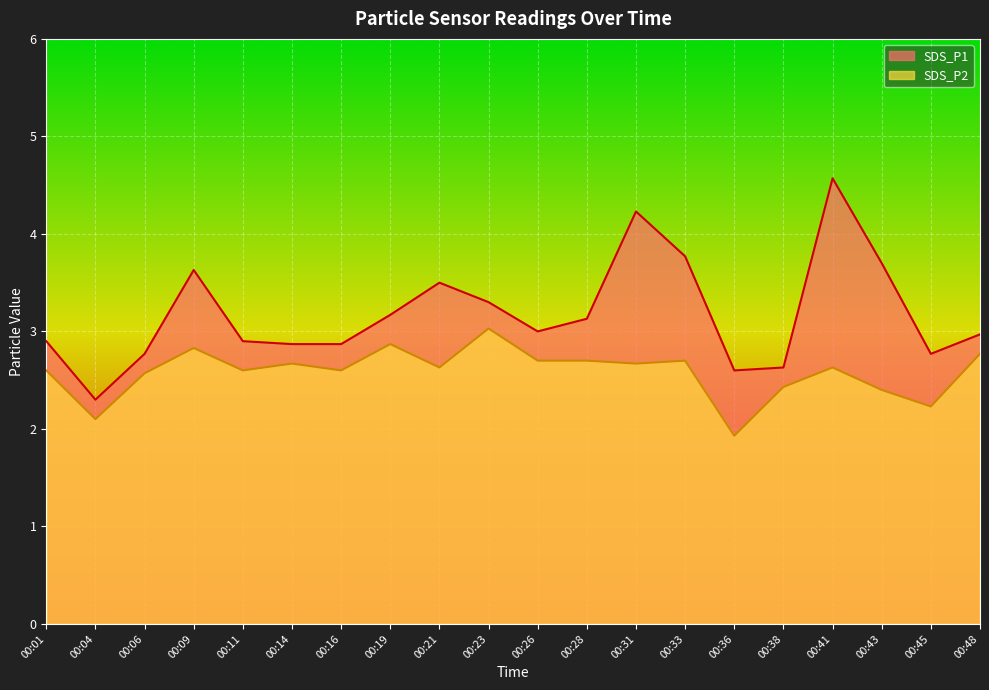

Reading left to right, what are all the values shown in this chart?

SDS_P1: 00:01=2.9	00:04=2.3	00:06=2.8	00:09=3.6	00:11=2.9	00:14=2.9	00:16=2.9	00:19=3.2	00:21=3.5	00:23=3.3	00:26=3.0	00:28=3.1	00:31=4.2	00:33=3.8	00:36=2.6	00:38=2.6	00:41=4.6	00:43=3.7	00:45=2.8	00:48=3.0
SDS_P2: 00:01=2.6	00:04=2.1	00:06=2.6	00:09=2.8	00:11=2.6	00:14=2.7	00:16=2.6	00:19=2.9	00:21=2.6	00:23=3.0	00:26=2.7	00:28=2.7	00:31=2.7	00:33=2.7	00:36=1.9	00:38=2.4	00:41=2.6	00:43=2.4	00:45=2.2	00:48=2.8